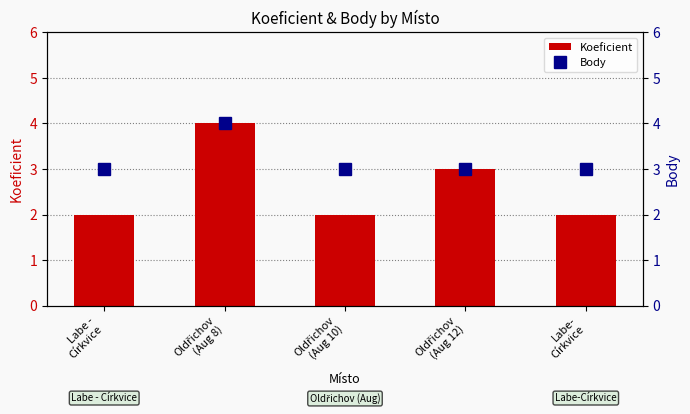

How many data points in Koeficient are above 2?

2